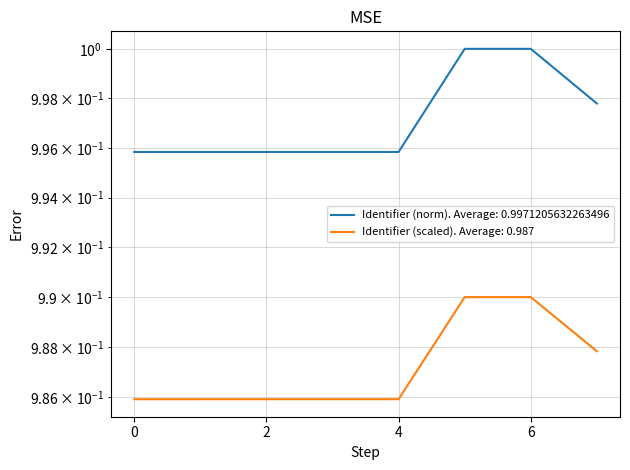

True or false: there are more than 1 points higher than both neighbors.

False